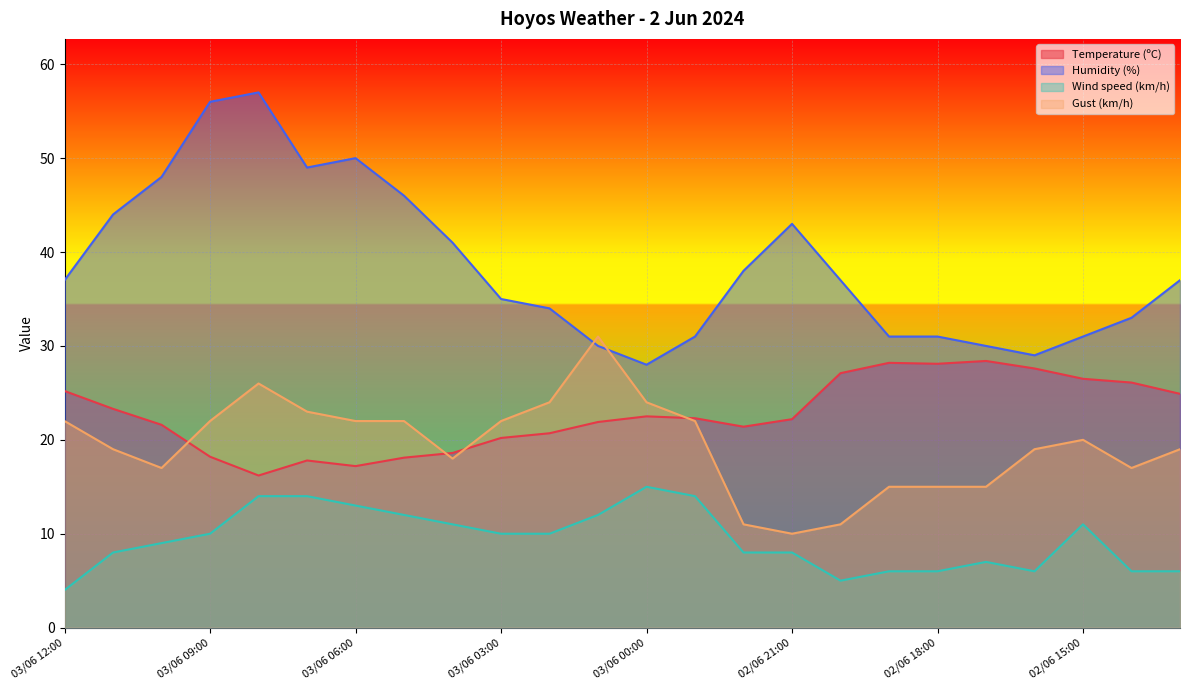

Reading left to right, transcribe all the data shown in this chart.

Temperature (ºC): 03/06 12:00=25.2	03/06 11:00=23.3	03/06 10:00=21.6	03/06 09:00=18.2	03/06 08:00=16.2	03/06 07:00=17.8	03/06 06:00=17.2	03/06 05:00=18.1	03/06 04:00=18.6	03/06 03:00=20.2	03/06 02:00=20.7	03/06 01:00=21.9	03/06 00:00=22.5	02/06 23:00=22.3	02/06 22:00=21.4	02/06 21:00=22.2	02/06 20:00=27.1	02/06 19:00=28.2	02/06 18:00=28.1	02/06 17:00=28.4	02/06 16:00=27.6	02/06 15:00=26.5	02/06 14:00=26.1	02/06 13:00=24.9
Humidity (%): 03/06 12:00=37.0	03/06 11:00=44.0	03/06 10:00=48.0	03/06 09:00=56.0	03/06 08:00=57.0	03/06 07:00=49.0	03/06 06:00=50.0	03/06 05:00=46.0	03/06 04:00=41.0	03/06 03:00=35.0	03/06 02:00=34.0	03/06 01:00=30.0	03/06 00:00=28.0	02/06 23:00=31.0	02/06 22:00=38.0	02/06 21:00=43.0	02/06 20:00=37.0	02/06 19:00=31.0	02/06 18:00=31.0	02/06 17:00=30.0	02/06 16:00=29.0	02/06 15:00=31.0	02/06 14:00=33.0	02/06 13:00=37.0
Wind speed (km/h): 03/06 12:00=4.0	03/06 11:00=8.0	03/06 10:00=9.0	03/06 09:00=10.0	03/06 08:00=14.0	03/06 07:00=14.0	03/06 06:00=13.0	03/06 05:00=12.0	03/06 04:00=11.0	03/06 03:00=10.0	03/06 02:00=10.0	03/06 01:00=12.0	03/06 00:00=15.0	02/06 23:00=14.0	02/06 22:00=8.0	02/06 21:00=8.0	02/06 20:00=5.0	02/06 19:00=6.0	02/06 18:00=6.0	02/06 17:00=7.0	02/06 16:00=6.0	02/06 15:00=11.0	02/06 14:00=6.0	02/06 13:00=6.0
Gust (km/h): 03/06 12:00=22.0	03/06 11:00=19.0	03/06 10:00=17.0	03/06 09:00=22.0	03/06 08:00=26.0	03/06 07:00=23.0	03/06 06:00=22.0	03/06 05:00=22.0	03/06 04:00=18.0	03/06 03:00=22.0	03/06 02:00=24.0	03/06 01:00=31.0	03/06 00:00=24.0	02/06 23:00=22.0	02/06 22:00=11.0	02/06 21:00=10.0	02/06 20:00=11.0	02/06 19:00=15.0	02/06 18:00=15.0	02/06 17:00=15.0	02/06 16:00=19.0	02/06 15:00=20.0	02/06 14:00=17.0	02/06 13:00=19.0